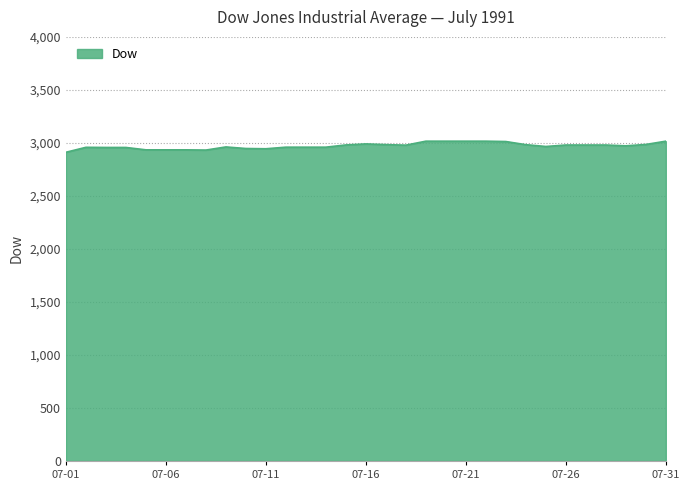

What is the smallest value displayed?

2911.7